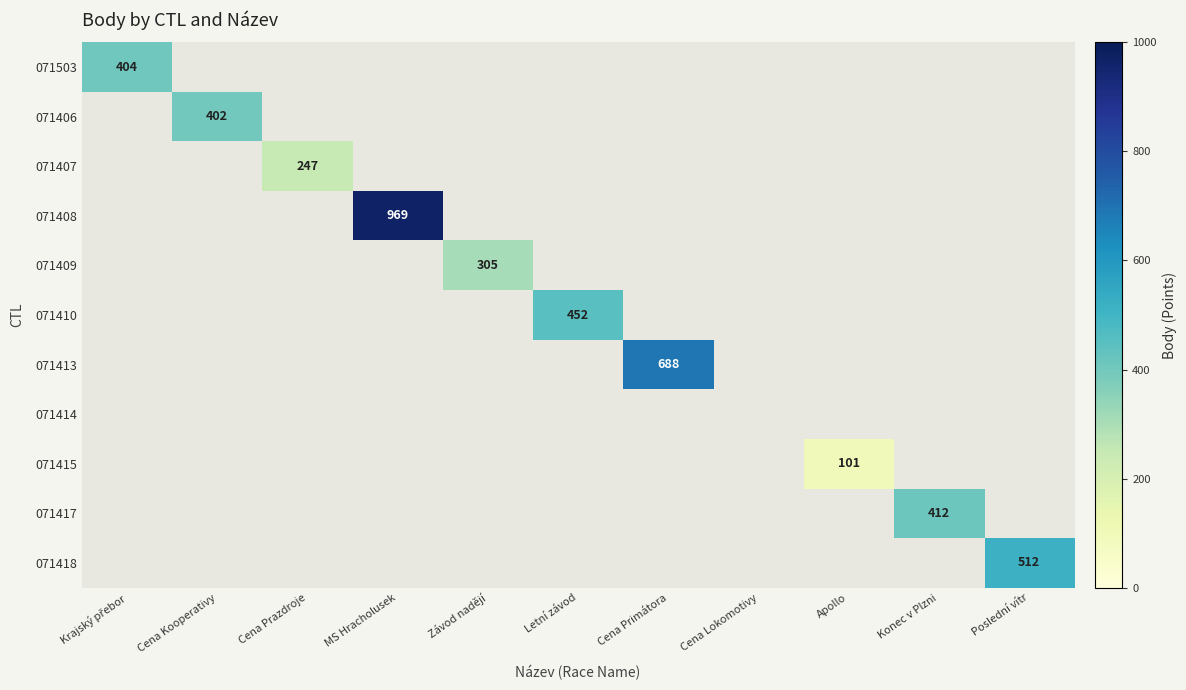

What is the maximum value shown in the chart?

969.0